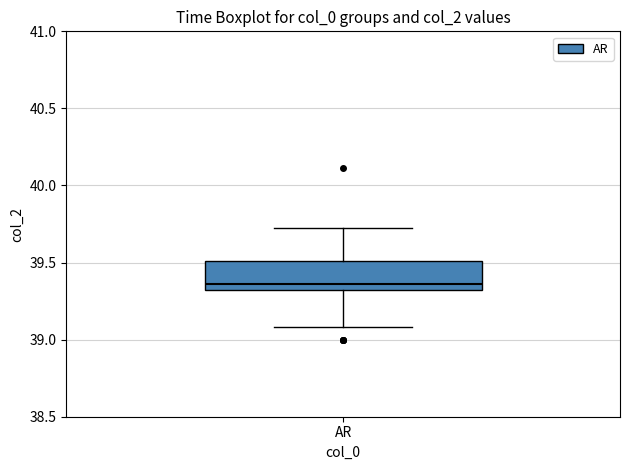

Transcribe this box plot: give where the median line is, the range the box spans, and where the two whiskers end, as read against the y-axis. The values are not printed on the chart, so give them approximately, as read against the axis.

median 39.35, box 39.30 to 39.50, whiskers 39.10 to 39.75